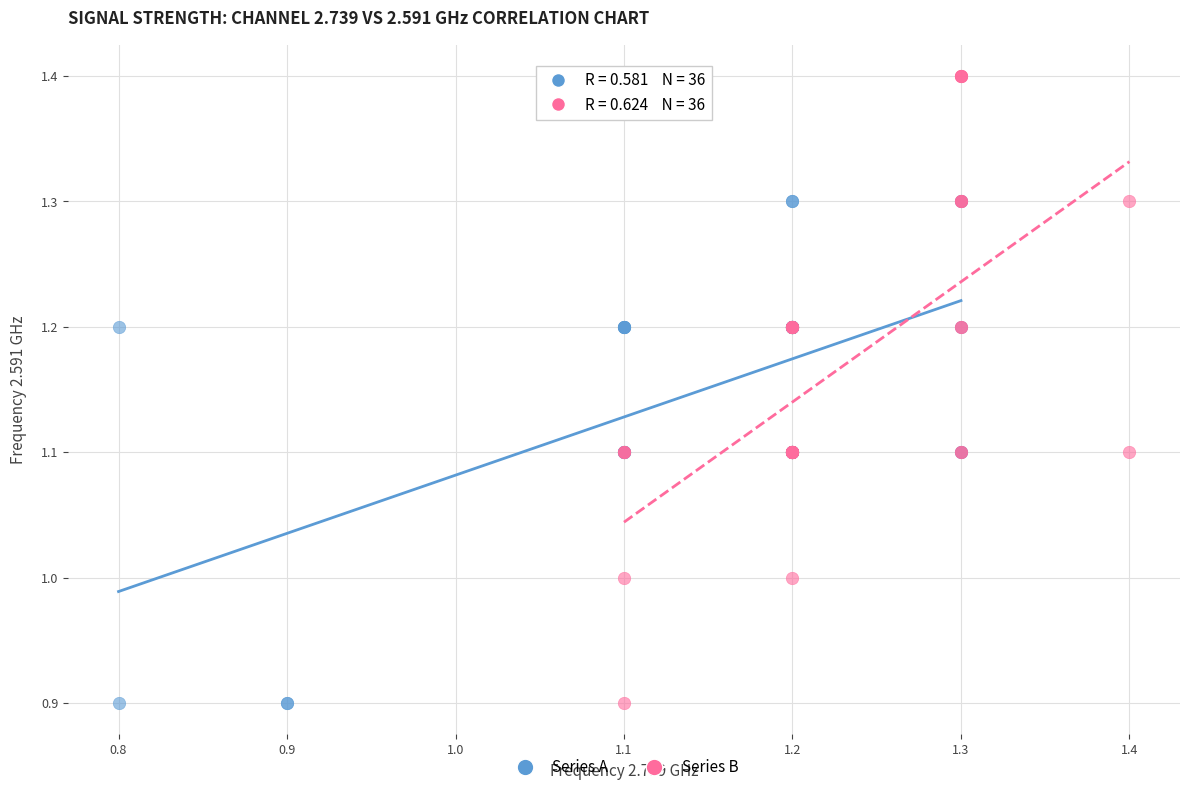

Which series has the widest spread of Y values?

Series B